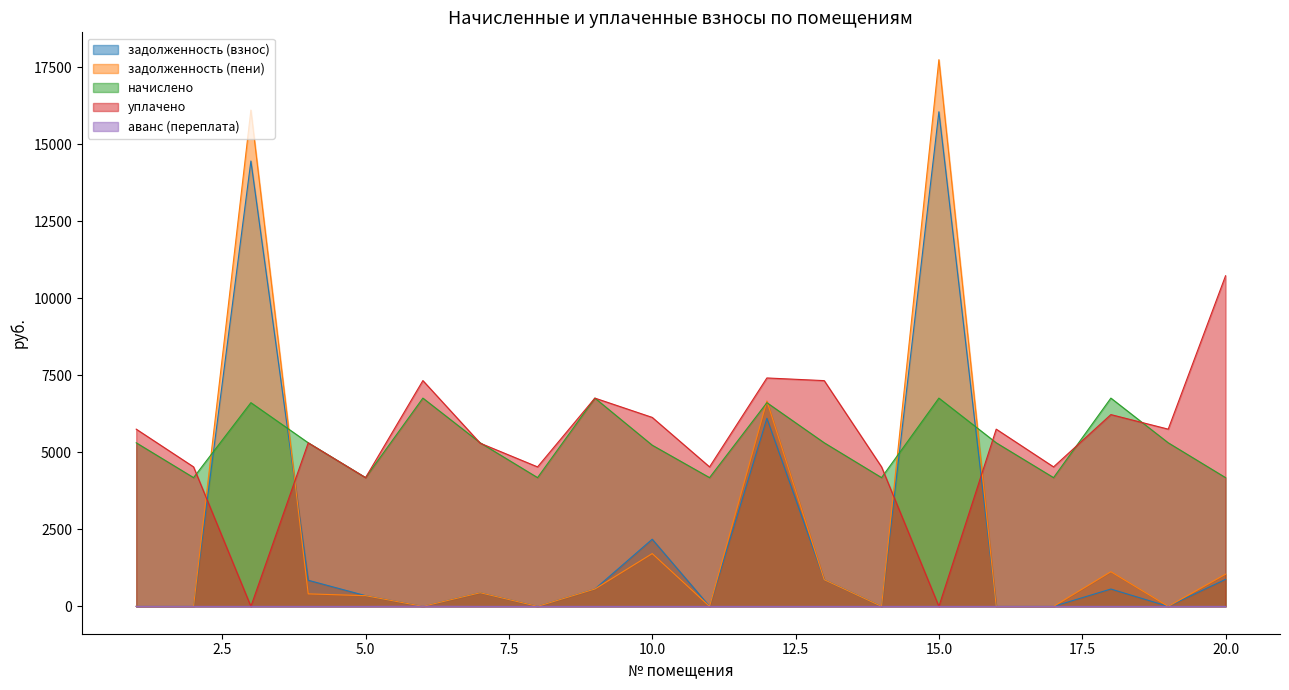

Which series has the widest spread of values?

задолженность (пени)